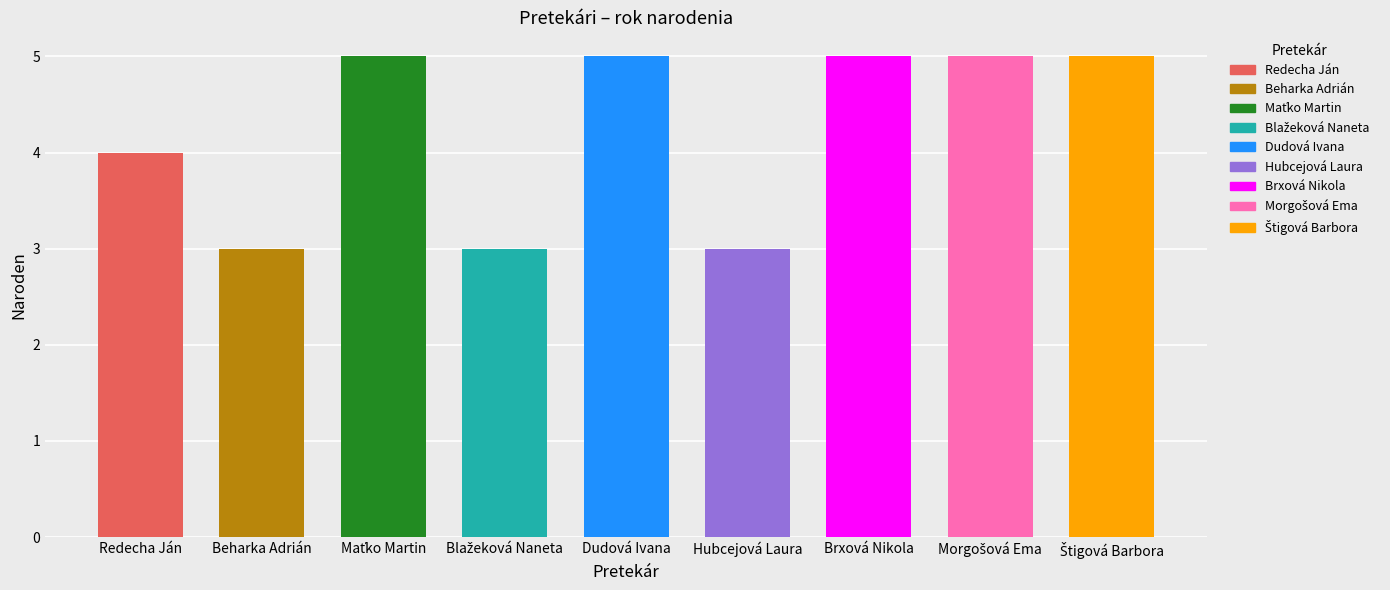

How many data points are less than 5?

4